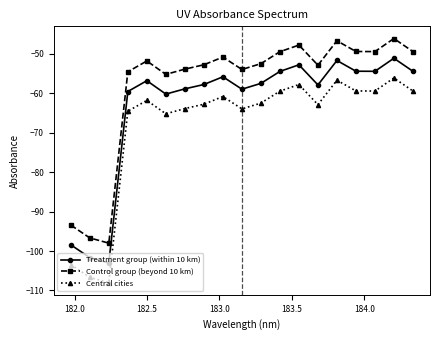

What is the highest value of the Treatment group (within 10 km) series?

-51.1